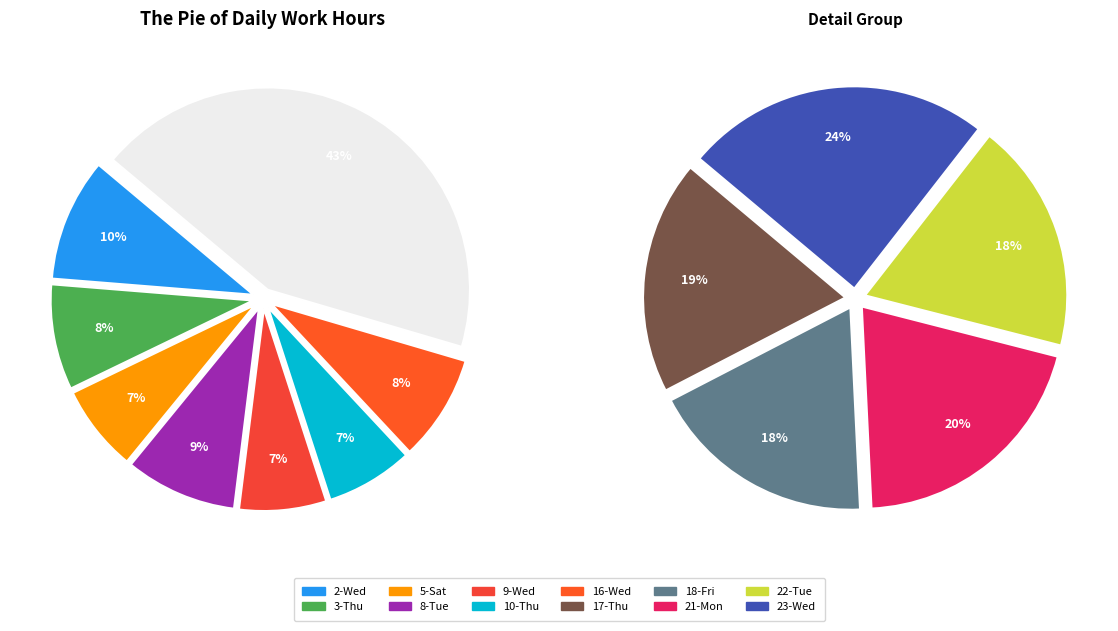

Combined, what portion of the pie is 8-Tue and 22-Tue?

17.0%